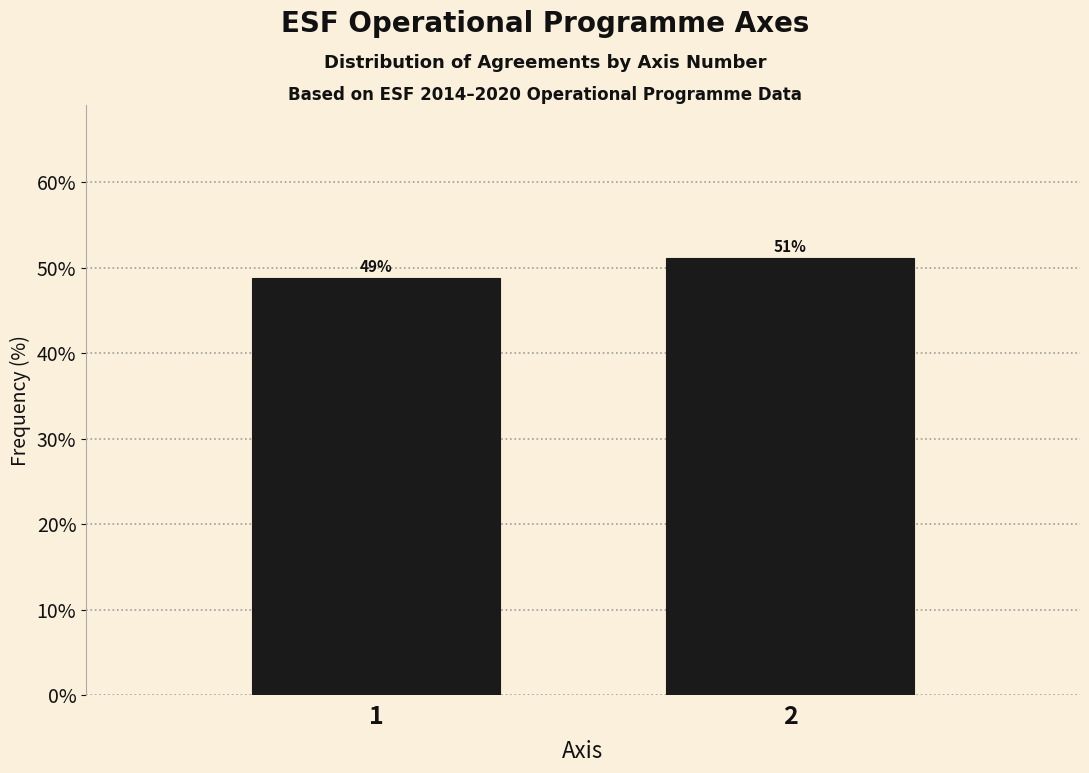

What is the minimum value shown in the chart?

48.8